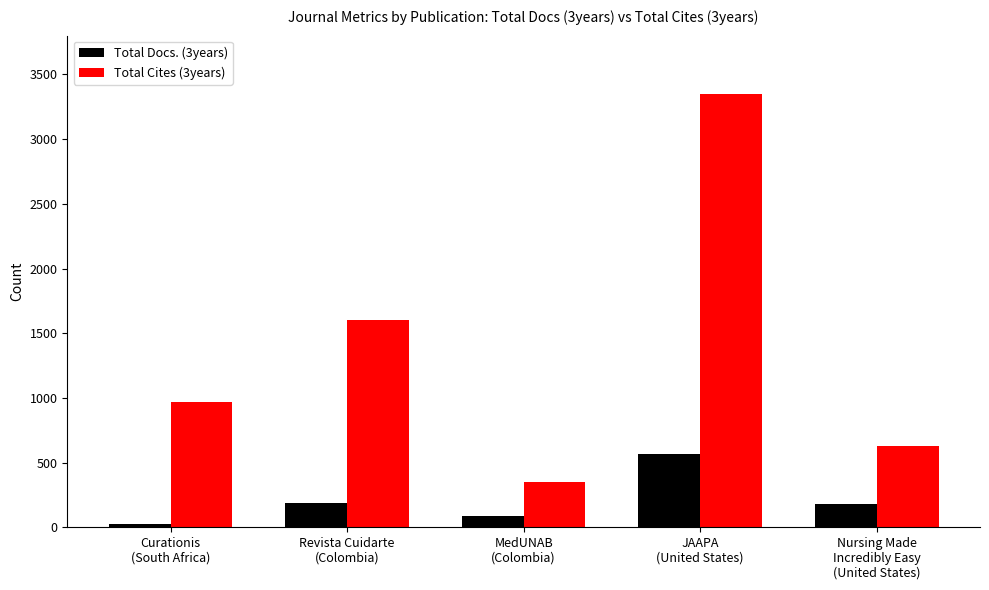

Rank the categories by Total Cites (3years) value from highest to lowest.

JAAPA
(United States), Revista Cuidarte
(Colombia), Curationis
(South Africa), Nursing Made
Incredibly Easy
(United States), MedUNAB
(Colombia)